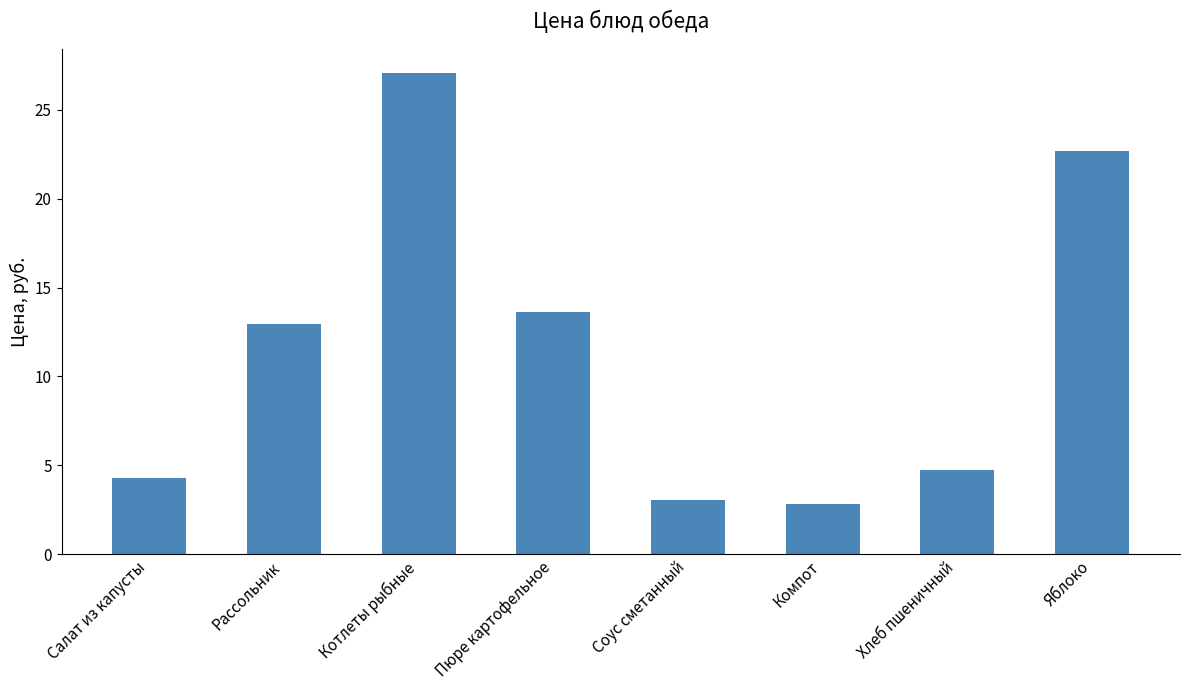

Read the value at Компот.

2.8